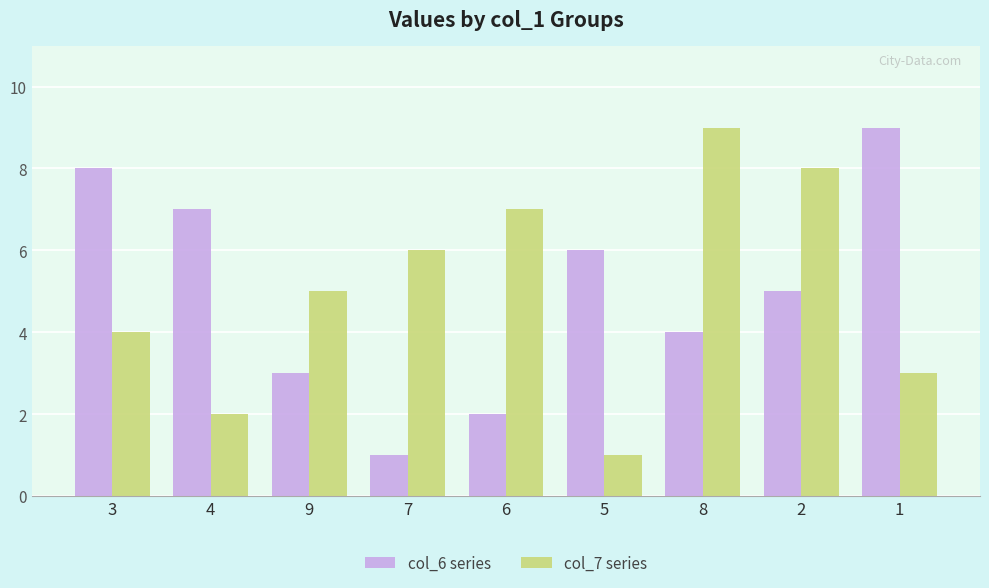

What position from the right is 6?

5